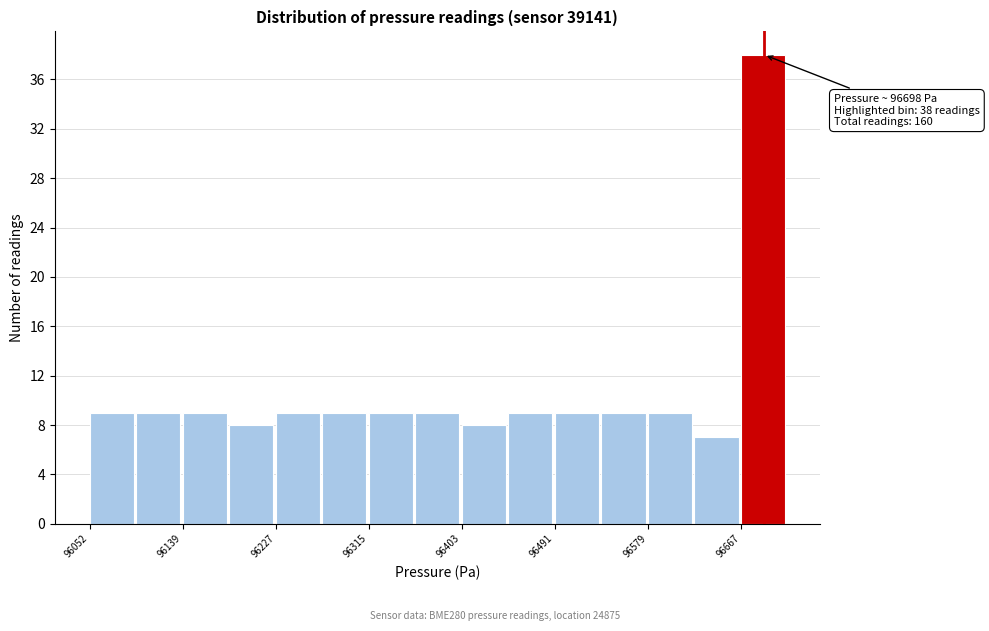

Over which range of the x-axis is the bar tallest?

96670 to 96710